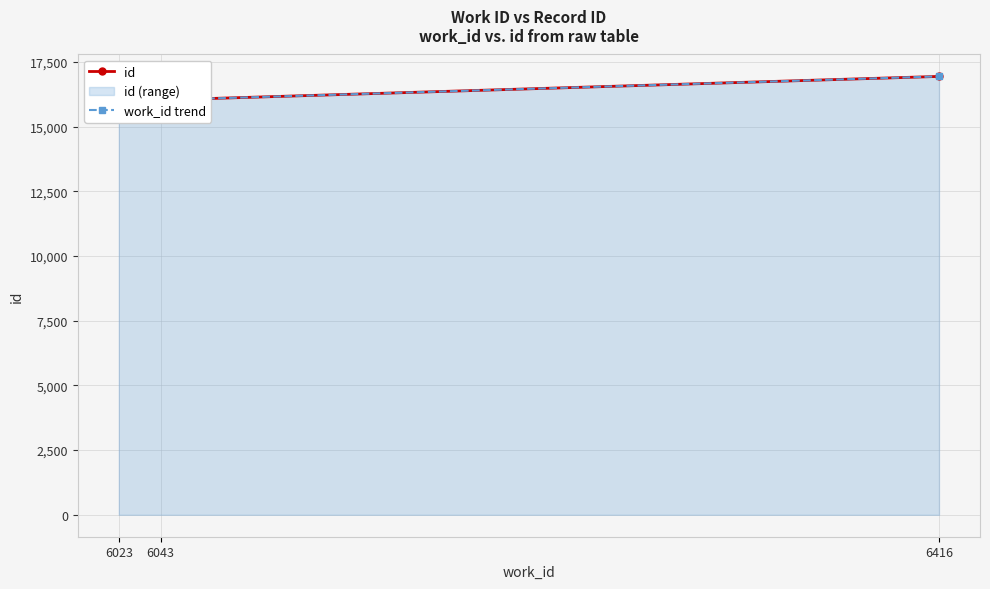

Which series has the largest range (max minus min)?

id